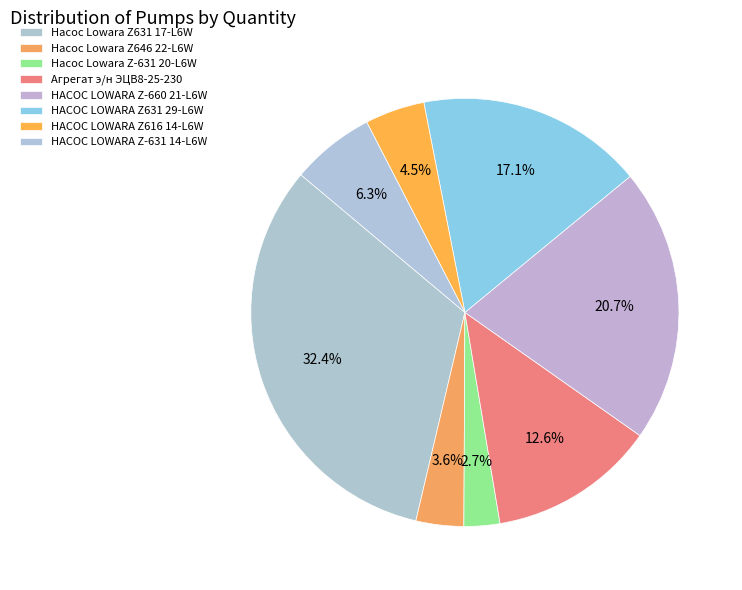

To the nearest percent, what portion does Насос Lowara Z646 22-L6W represent?

4%